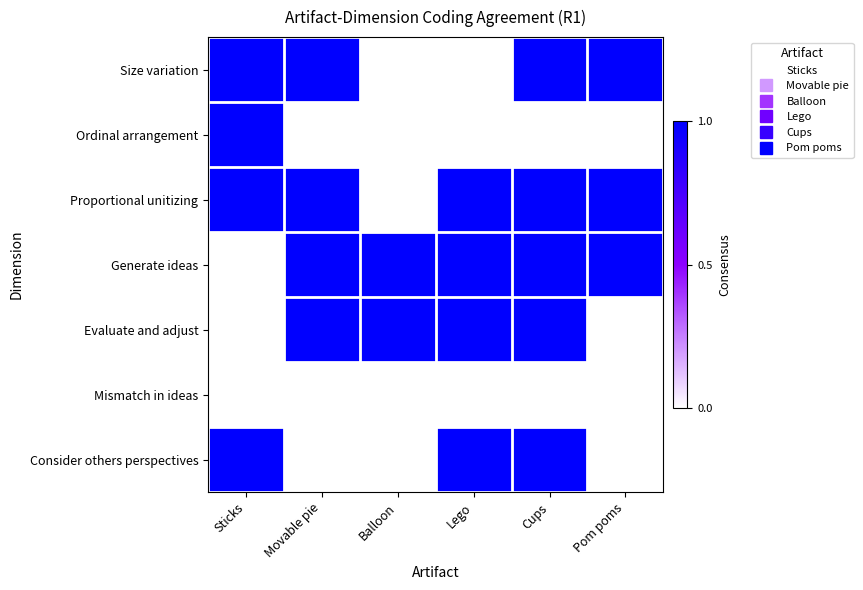

Reading left to right, what are all the values shown in this chart?

Size variation: Sticks=1	Movable pie=1	Balloon=0	Lego=0	Cups=1	Pom poms=1
Ordinal arrangement: Sticks=1	Movable pie=0	Balloon=0	Lego=0	Cups=0	Pom poms=0
Proportional unitizing: Sticks=1	Movable pie=1	Balloon=0	Lego=1	Cups=1	Pom poms=1
Generate ideas: Sticks=0	Movable pie=1	Balloon=1	Lego=1	Cups=1	Pom poms=1
Evaluate and adjust: Sticks=0	Movable pie=1	Balloon=1	Lego=1	Cups=1	Pom poms=0
Mismatch in ideas: Sticks=0	Movable pie=0	Balloon=0	Lego=0	Cups=0	Pom poms=0
Consider others perspectives: Sticks=1	Movable pie=0	Balloon=0	Lego=1	Cups=1	Pom poms=0